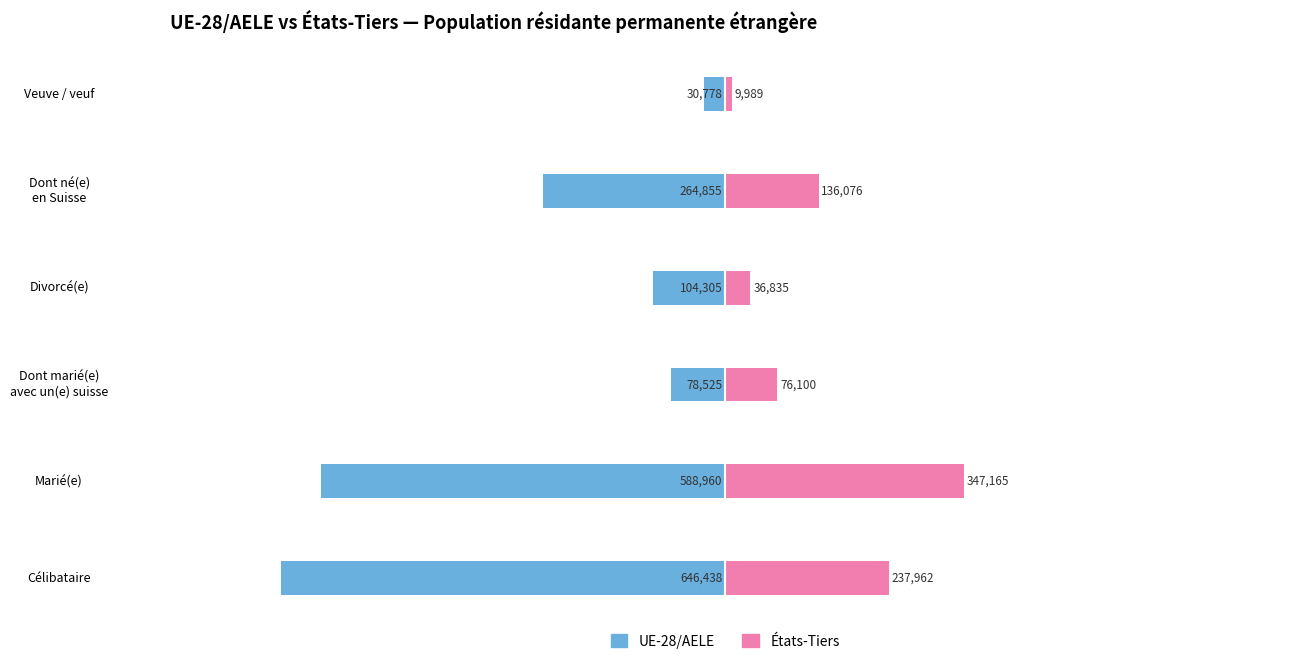

What is the difference between the maximum and minimum values in the UE-28/AELE series?

615660